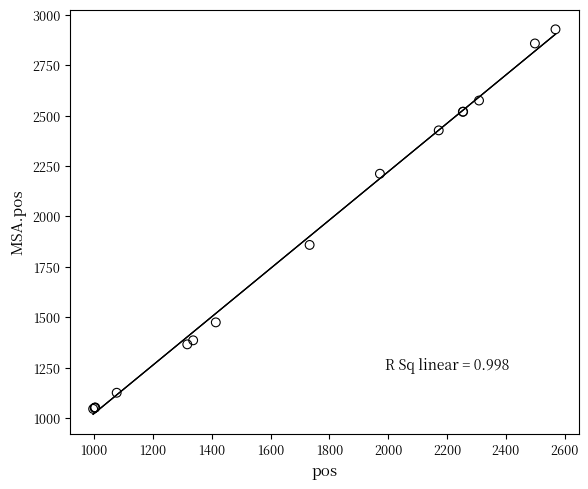

What Y value in the scatter plot is closest to 1987?

1859